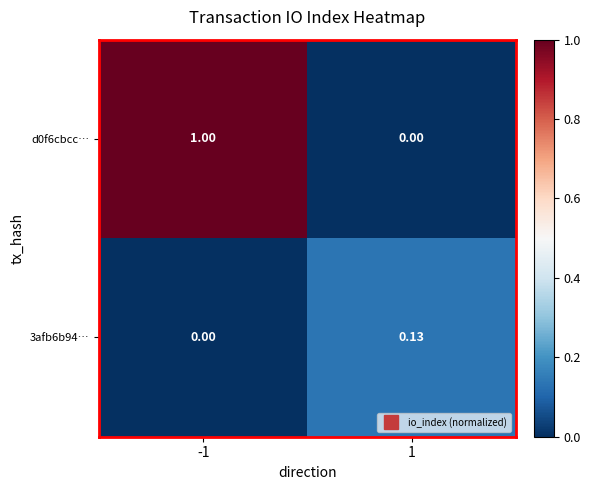

List the series in order of their overall mean, highest first.

d0f6cbcc…, 3afb6b94…